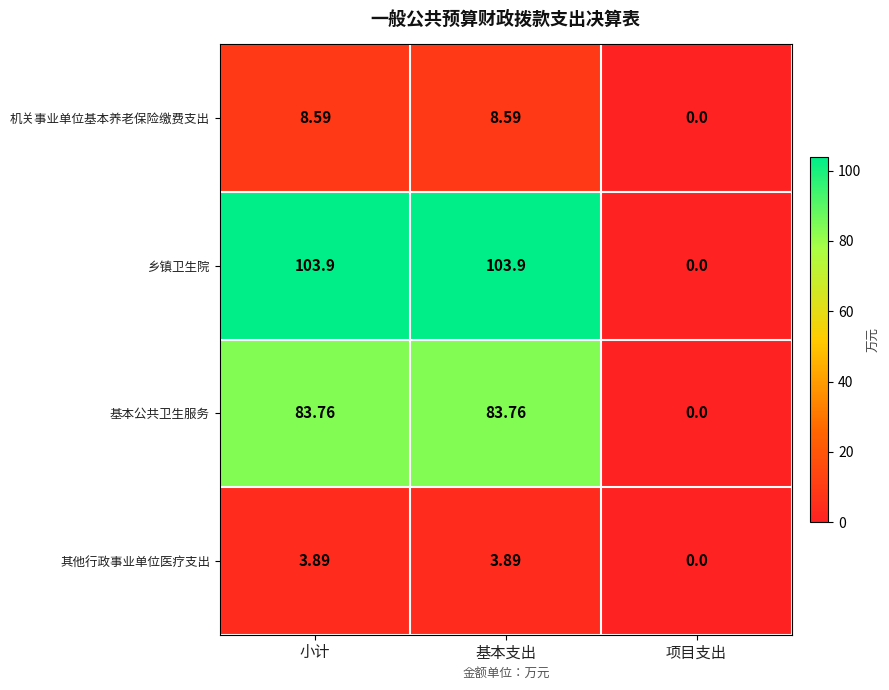

Rank the series by their maximum value, from highest to lowest.

乡镇卫生院, 基本公共卫生服务, 机关事业单位基本养老保险缴费支出, 其他行政事业单位医疗支出